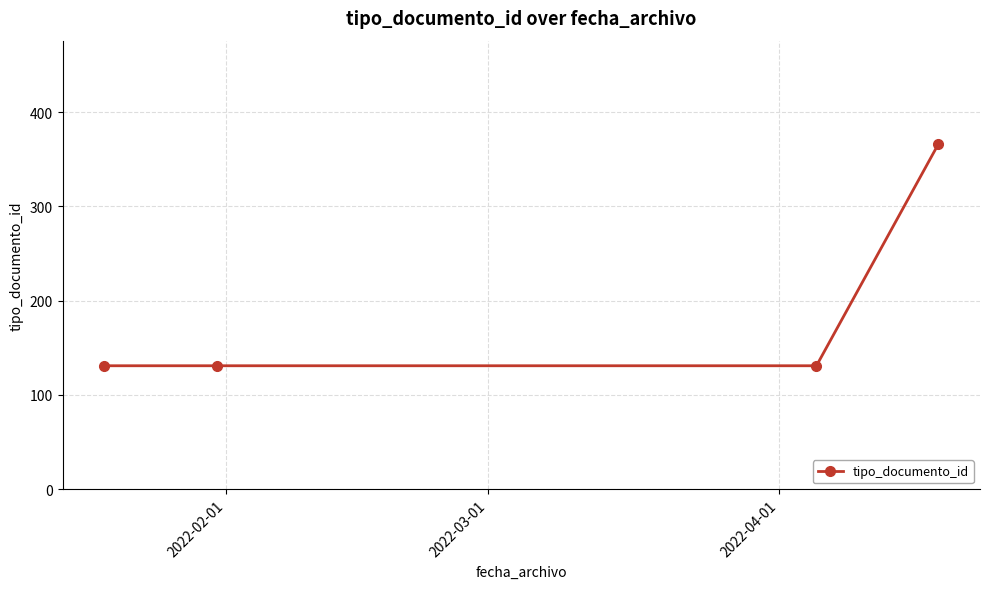

How many categories are shown in the chart?

4